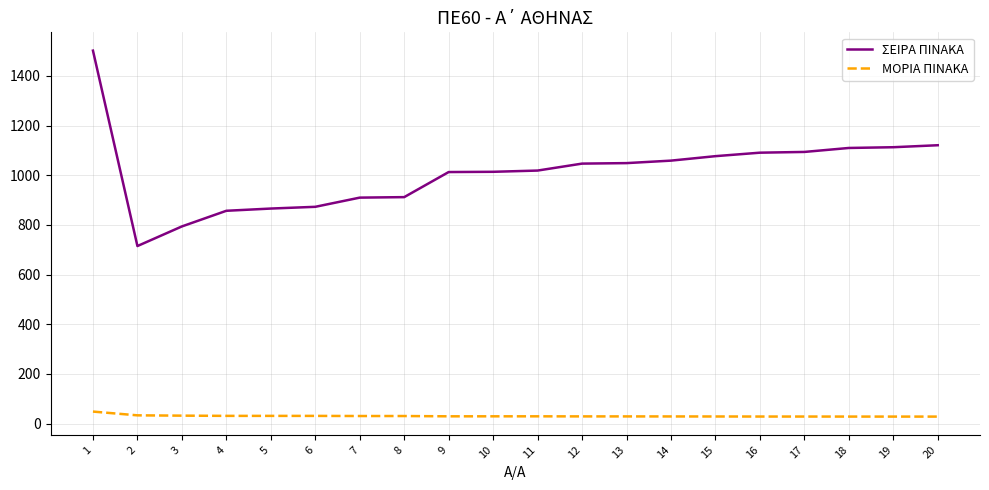

Which series changed the most between 5 and 17?

ΣΕΙΡΑ ΠΙΝΑΚΑ